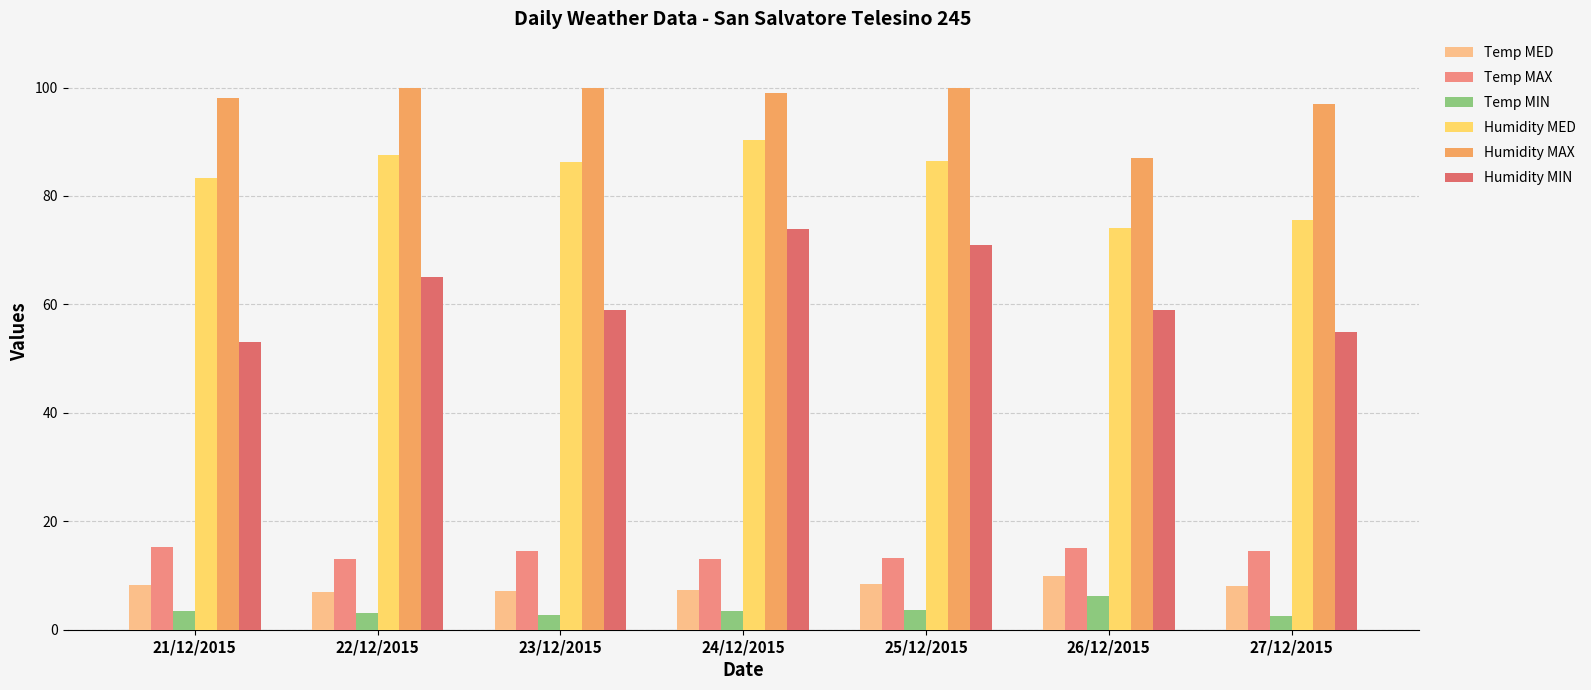

What is the difference between the maximum and minimum values in the Humidity MED series?

16.3